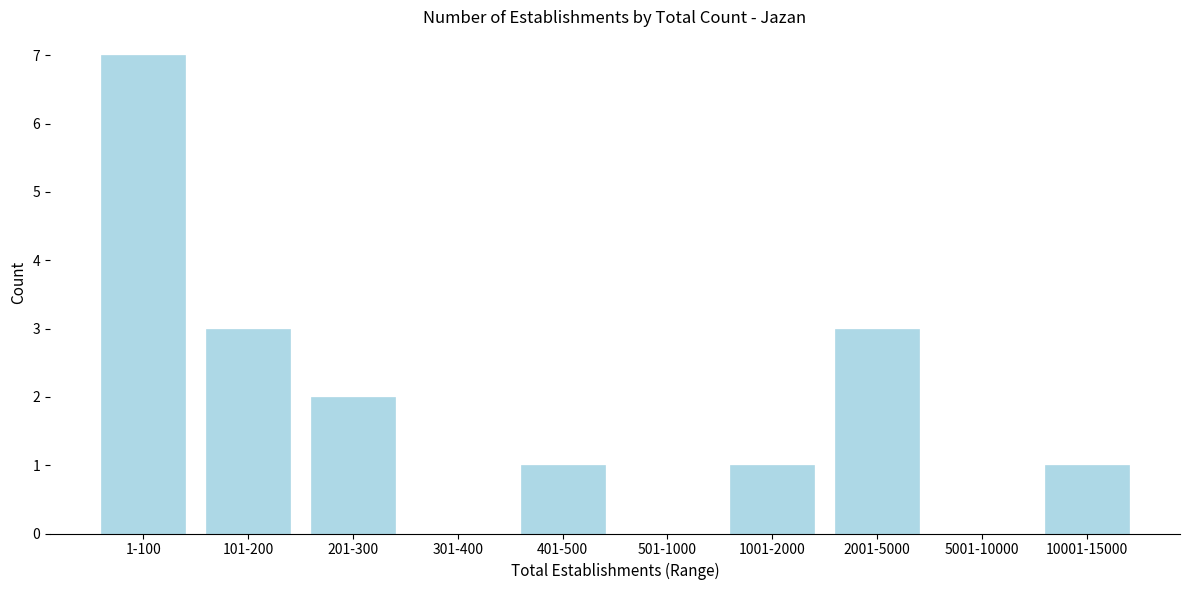

Reading left to right, list all the values displayed in this chart.

1-100=7	101-200=3	201-300=2	301-400=0	401-500=1	501-1000=0	1001-2000=1	2001-5000=3	5001-10000=0	10001-15000=1